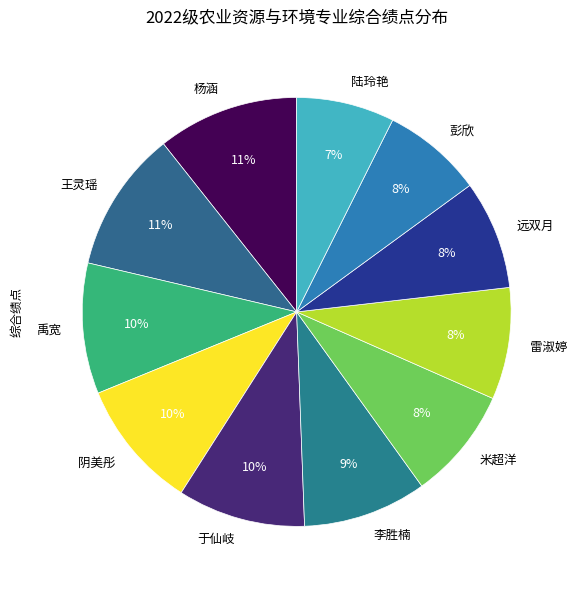

Combined, do 杨涵 and 李胜楠 account for over 50%?

No